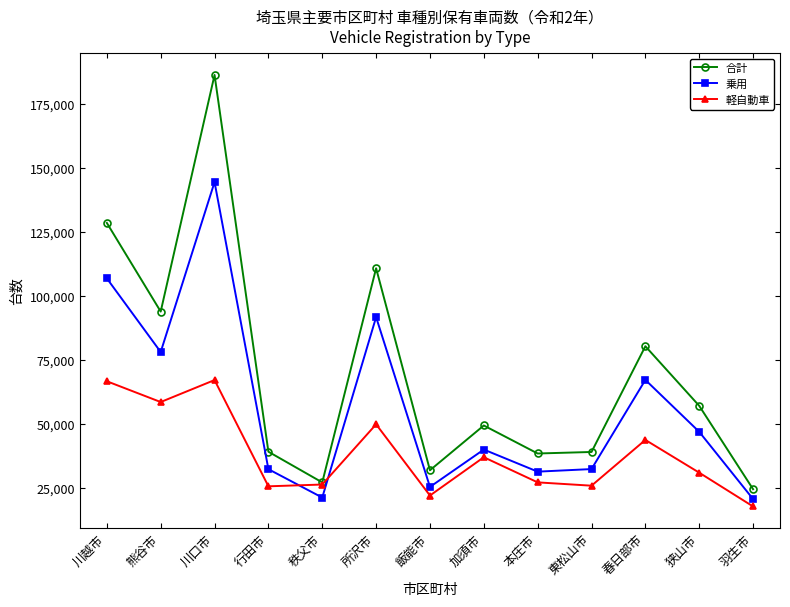

What is the label of the 7th point from the right?

飯能市